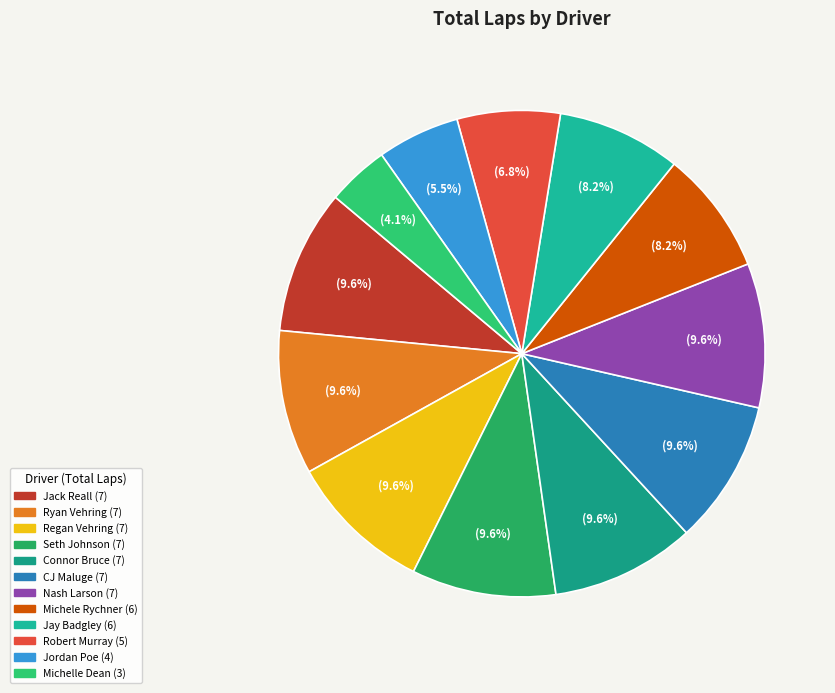

How many slices are in this pie chart?

12